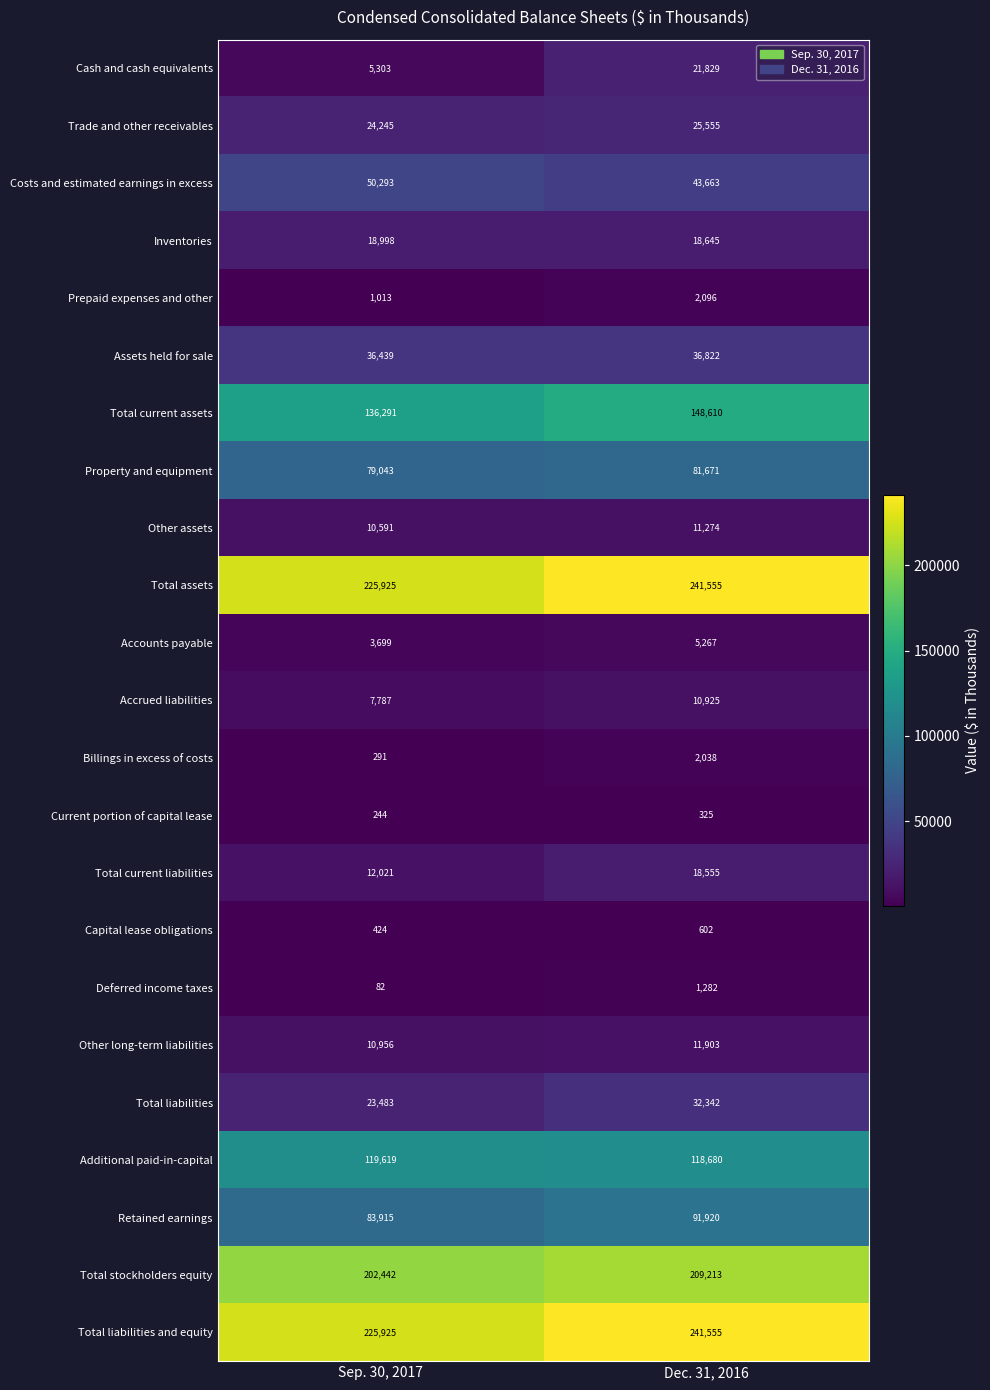

What is the minimum value for Assets held for sale?

36439